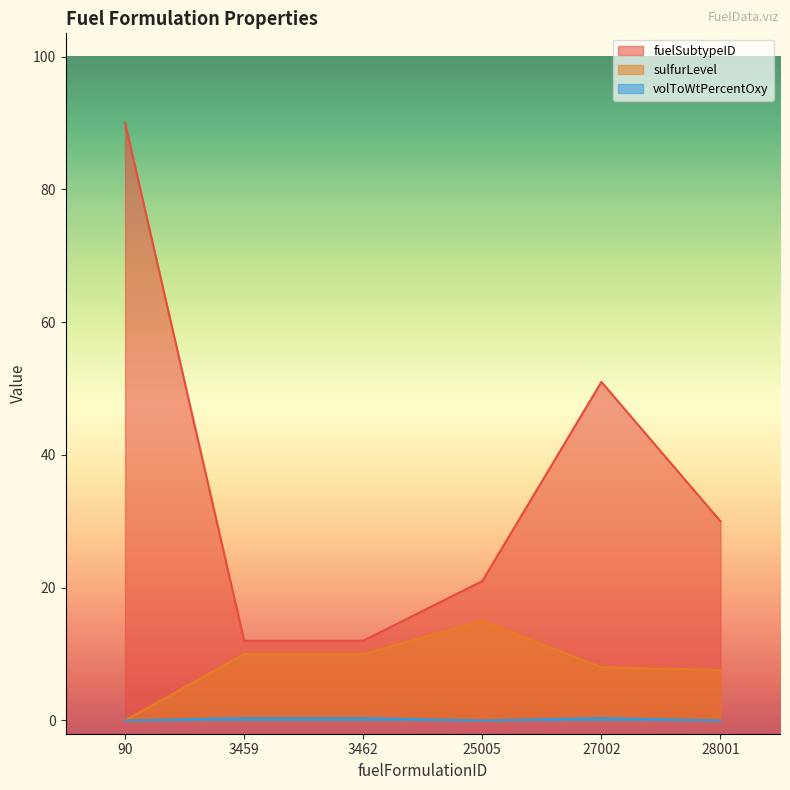

What is the value of the sulfurLevel point at the 2nd from the left?

10.0